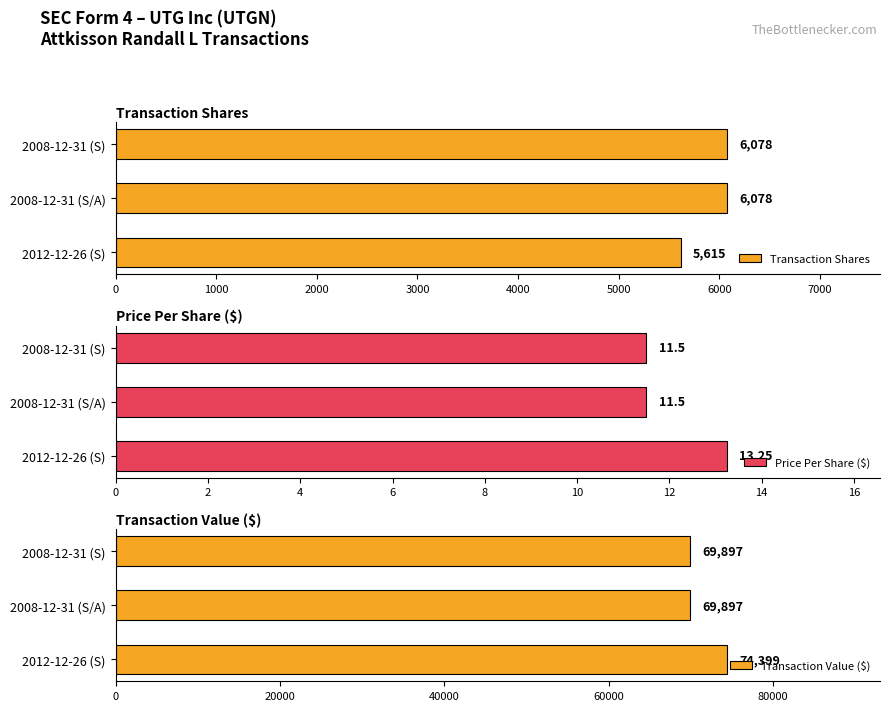

How many Transaction Shares values are between 5615 and 6078?

3